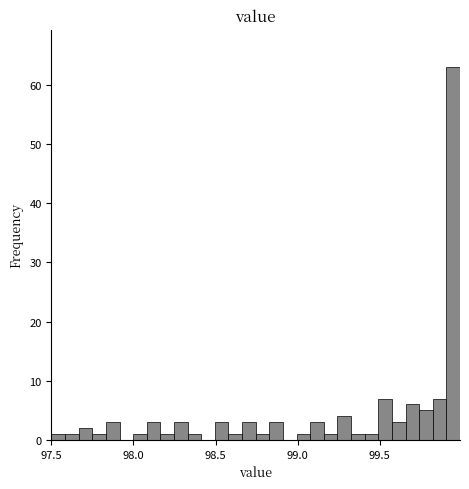

Read against the x-axis, roughly where is the centre of the tallest bar?

99.95